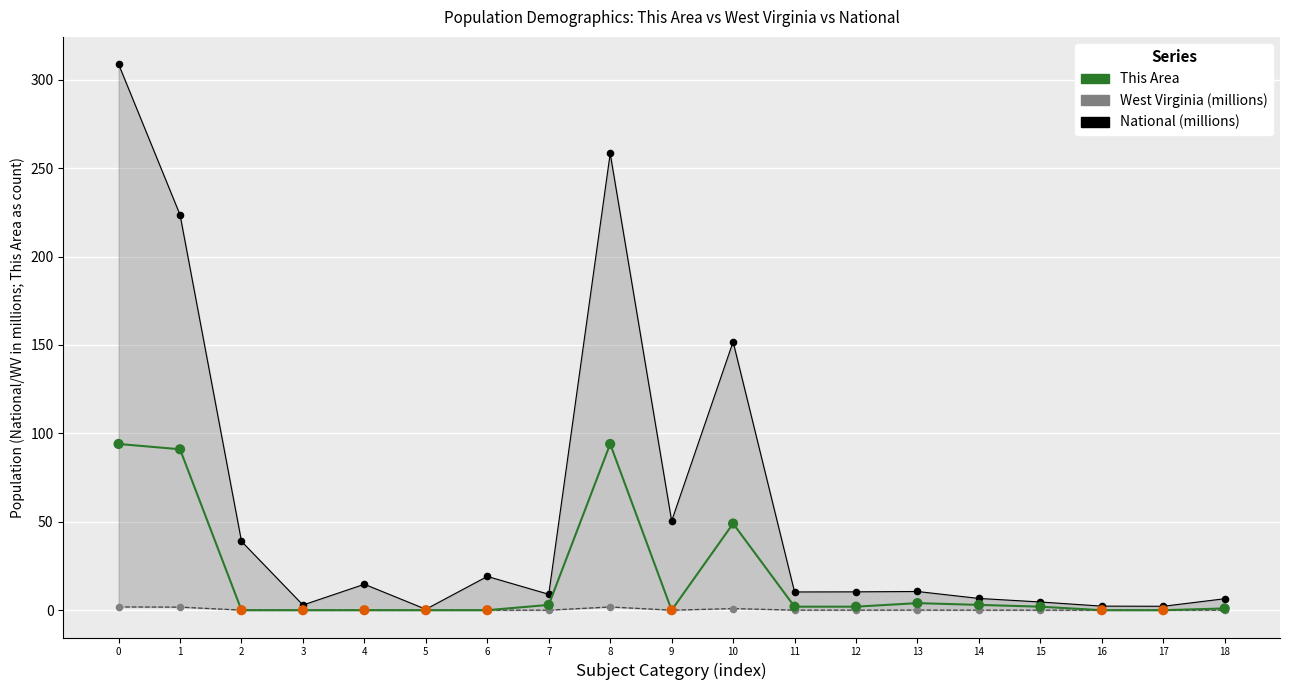

Is the value of National (millions) at 9 greater than the value of West Virginia (millions) at 15?

Yes